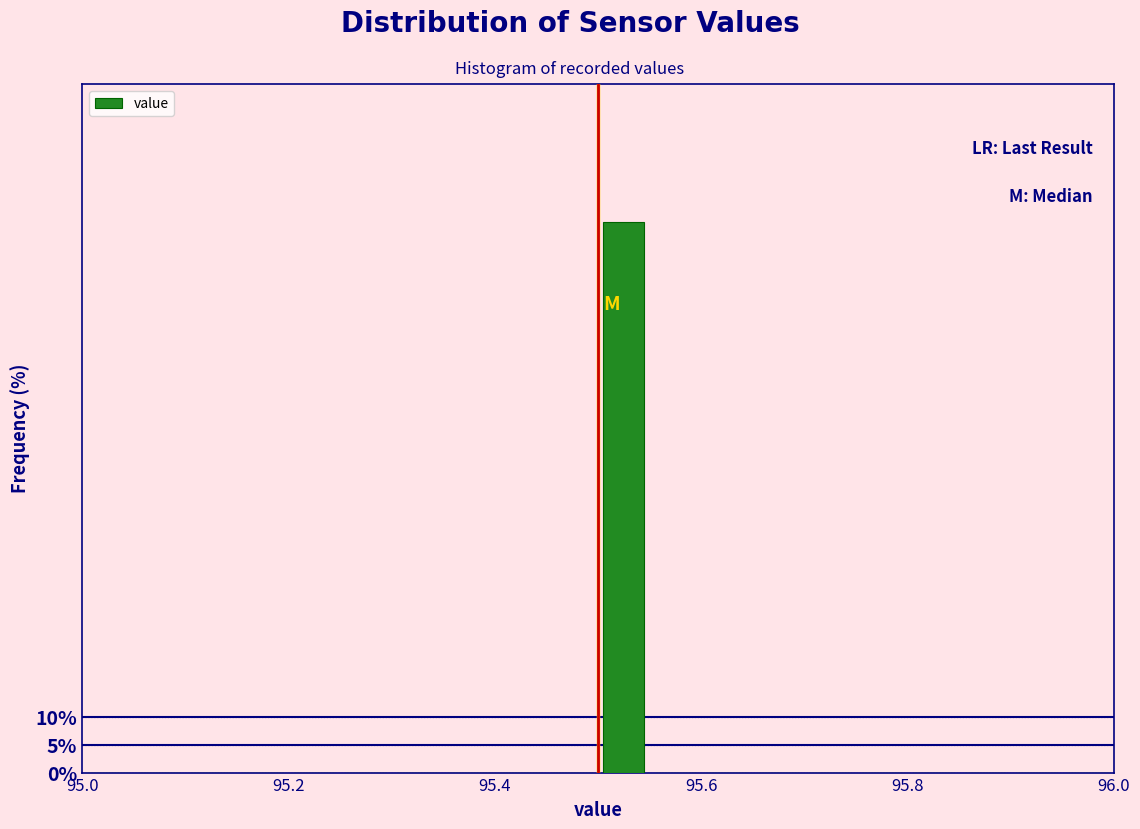

Around what value on the x-axis is the tallest bar? Give the approximate position of its centre, as read against the axis.

95.52